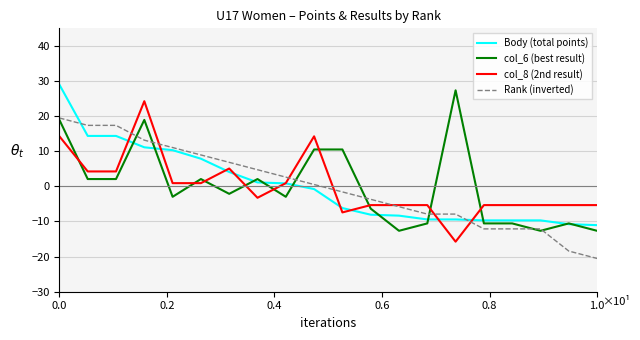

What is the difference between the maximum and minimum values in the Rank (inverted) series?

40.0